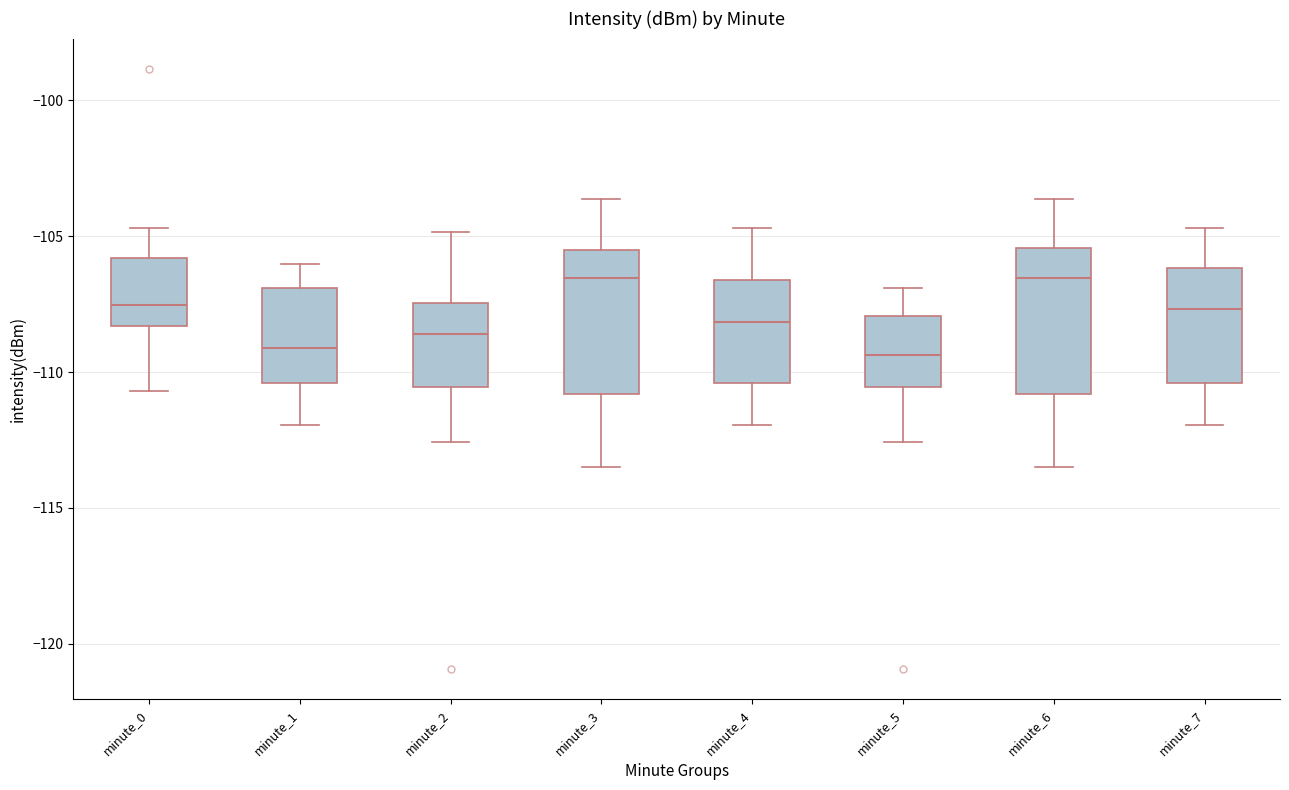

Reading left to right, read every box against the y-axis: the position of its median line, the range the box covers, and the ends of its whiskers. The values are not printed on the chart, so give them approximately, as read against the axis.

minute_0: median -107.5, box -108.5 to -106.0, whiskers -110.5 to -104.5
minute_1: median -109.0, box -110.5 to -107.0, whiskers -112.0 to -106.0
minute_2: median -108.5, box -110.5 to -107.5, whiskers -112.5 to -105.0
minute_3: median -106.5, box -111.0 to -105.5, whiskers -113.5 to -103.5
minute_4: median -108.0, box -110.5 to -106.5, whiskers -112.0 to -104.5
minute_5: median -109.5, box -110.5 to -108.0, whiskers -112.5 to -107.0
minute_6: median -106.5, box -111.0 to -105.5, whiskers -113.5 to -103.5
minute_7: median -107.5, box -110.5 to -106.0, whiskers -112.0 to -104.5